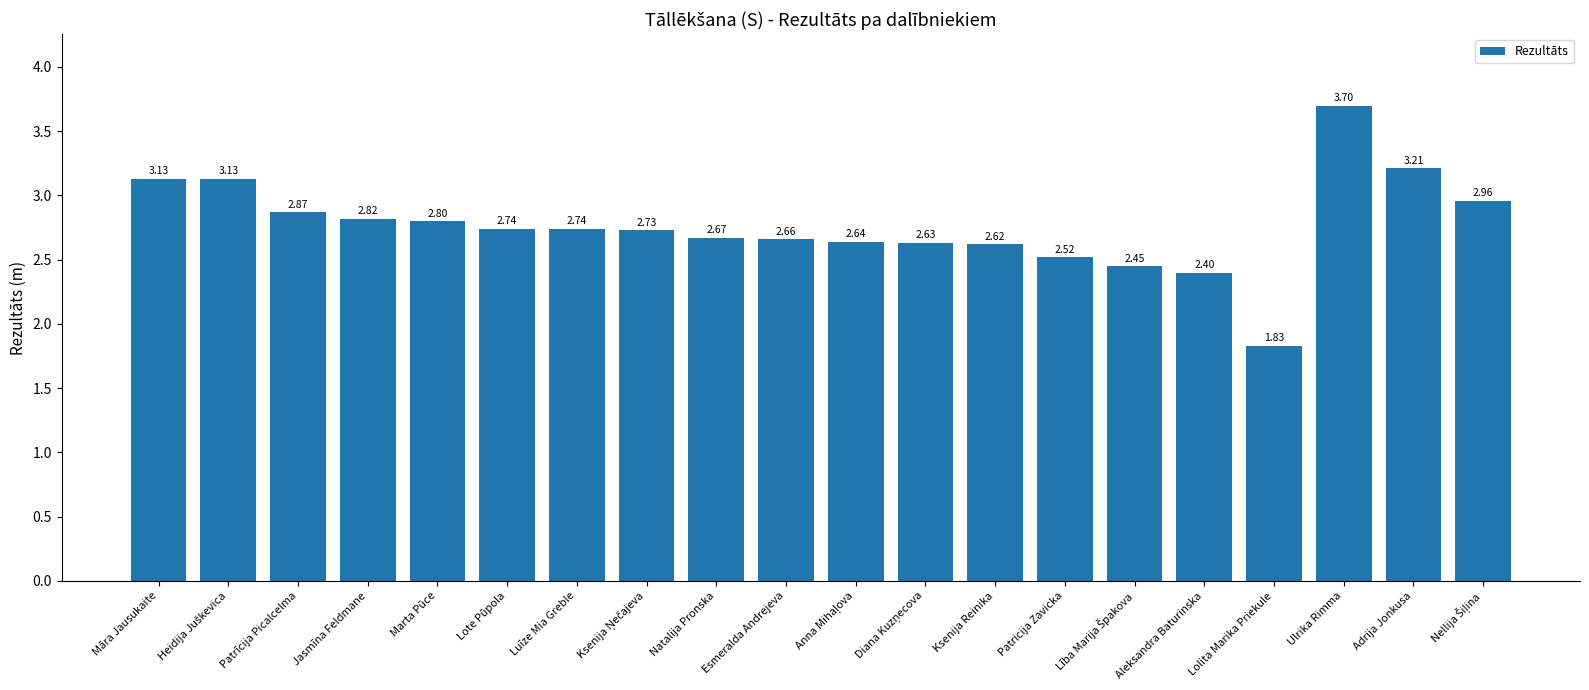

Approximately how many times larger is the value at Lolita Marika Priekule compared to Esmeralda Andrejeva?

0.7